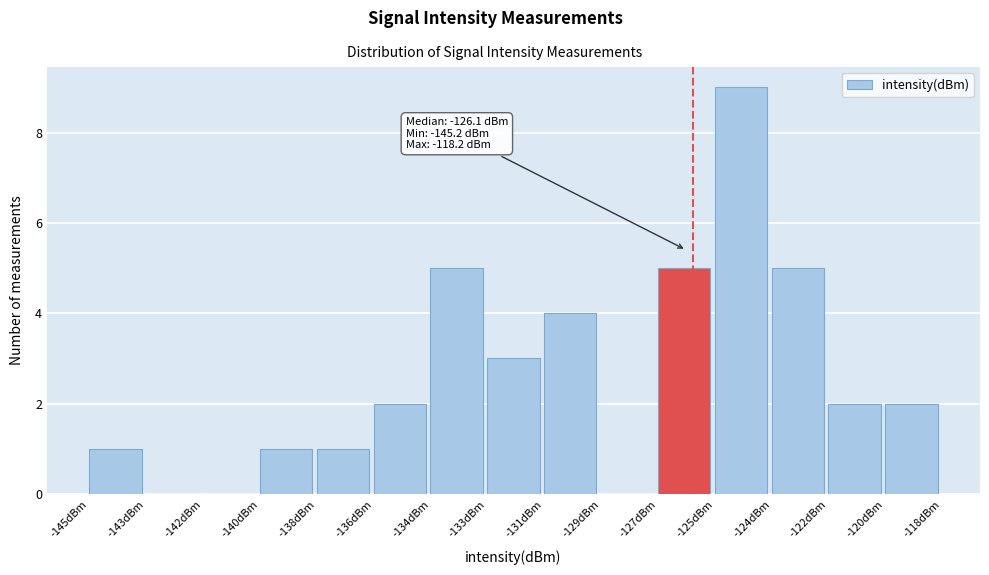

What is the sum of the values at -138dBm and -120dBm?

3